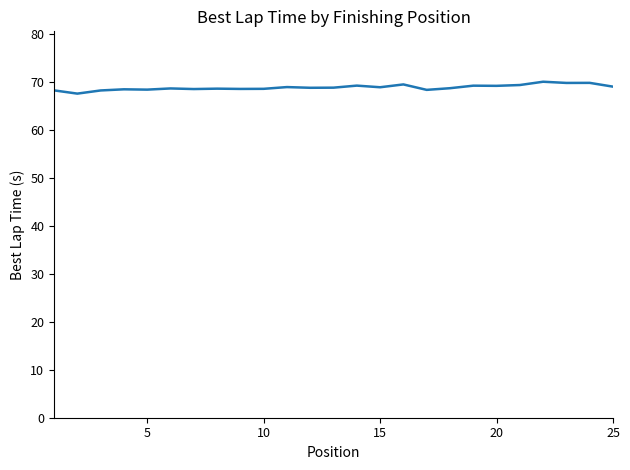

What is the smallest value displayed?

67.5